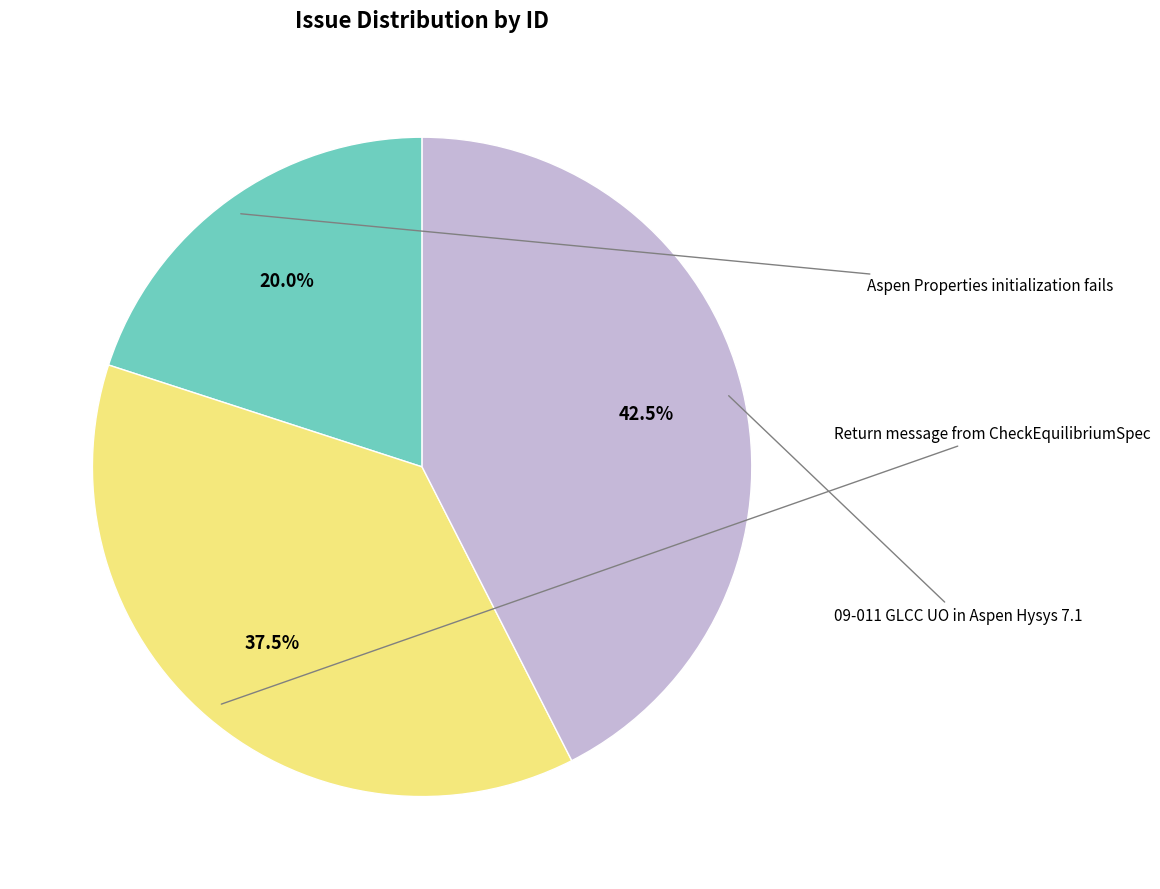

Count the number of slices in the pie.

3